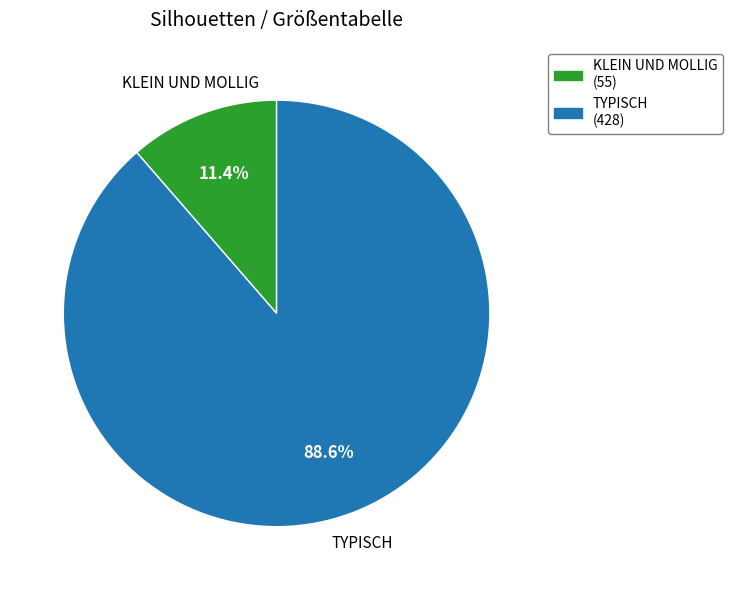

What is the ratio of the value at TYPISCH to the value at KLEIN UND MOLLIG?

7.8